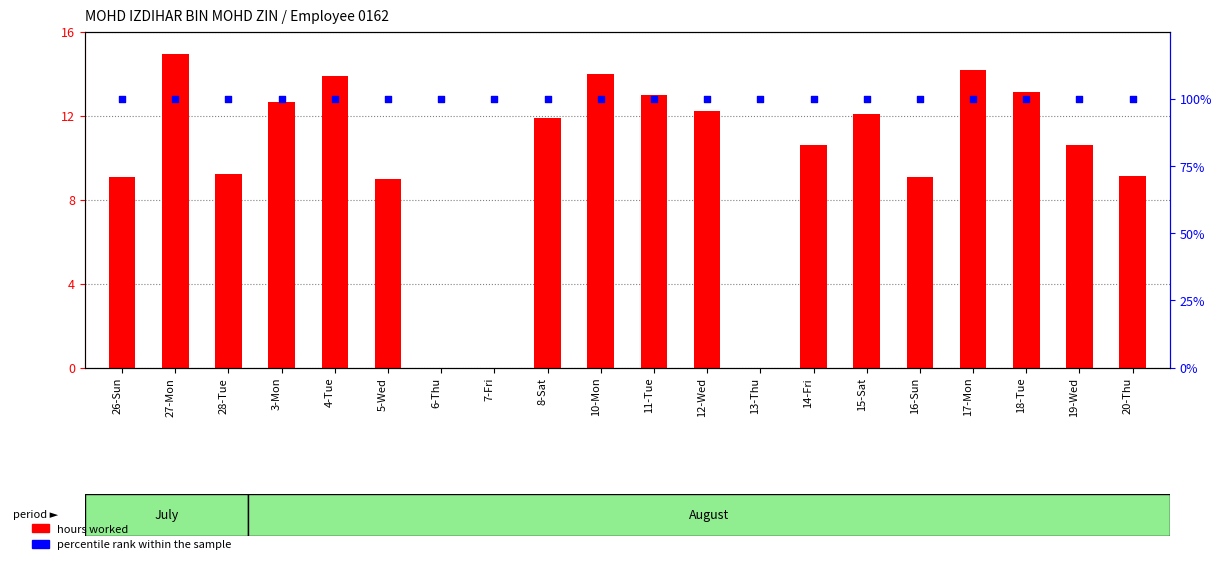

Is the value of hours worked at 14-Fri greater than the value of percentile rank within the sample at 10-Mon?

No